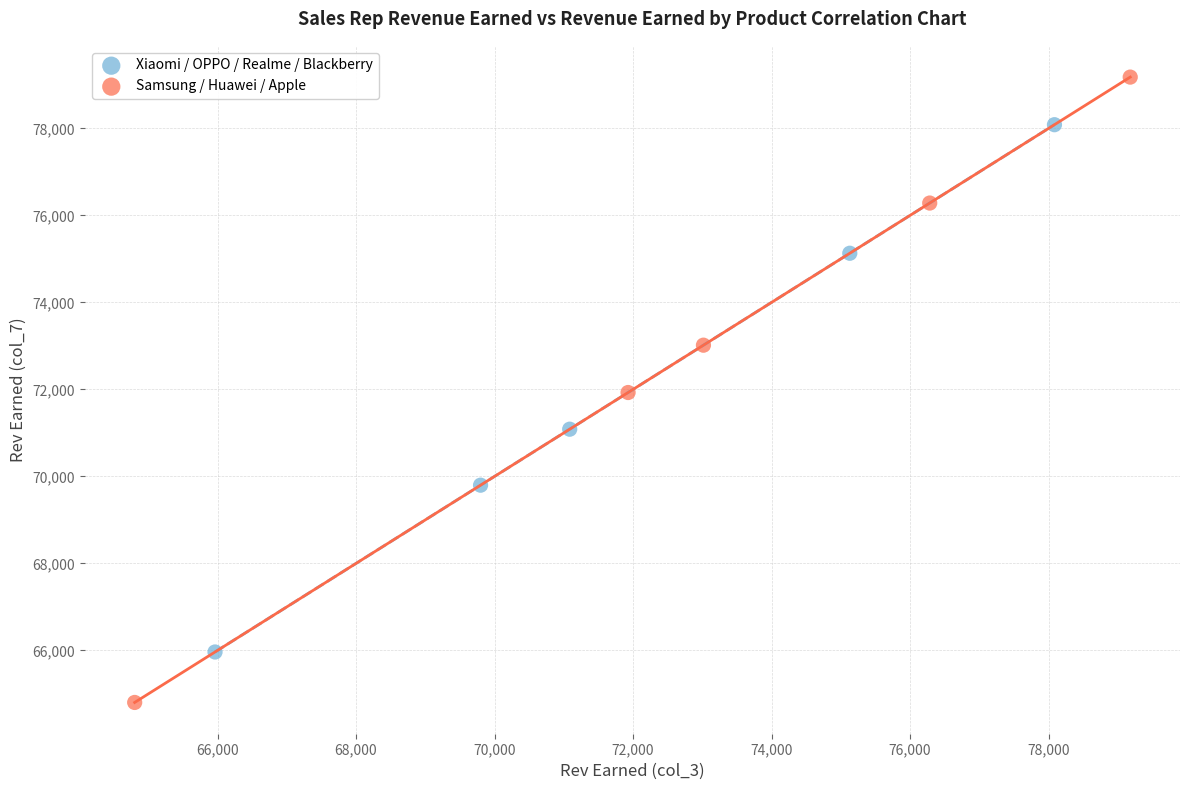

Which series has the widest spread of Y values?

Samsung / Huawei / Apple